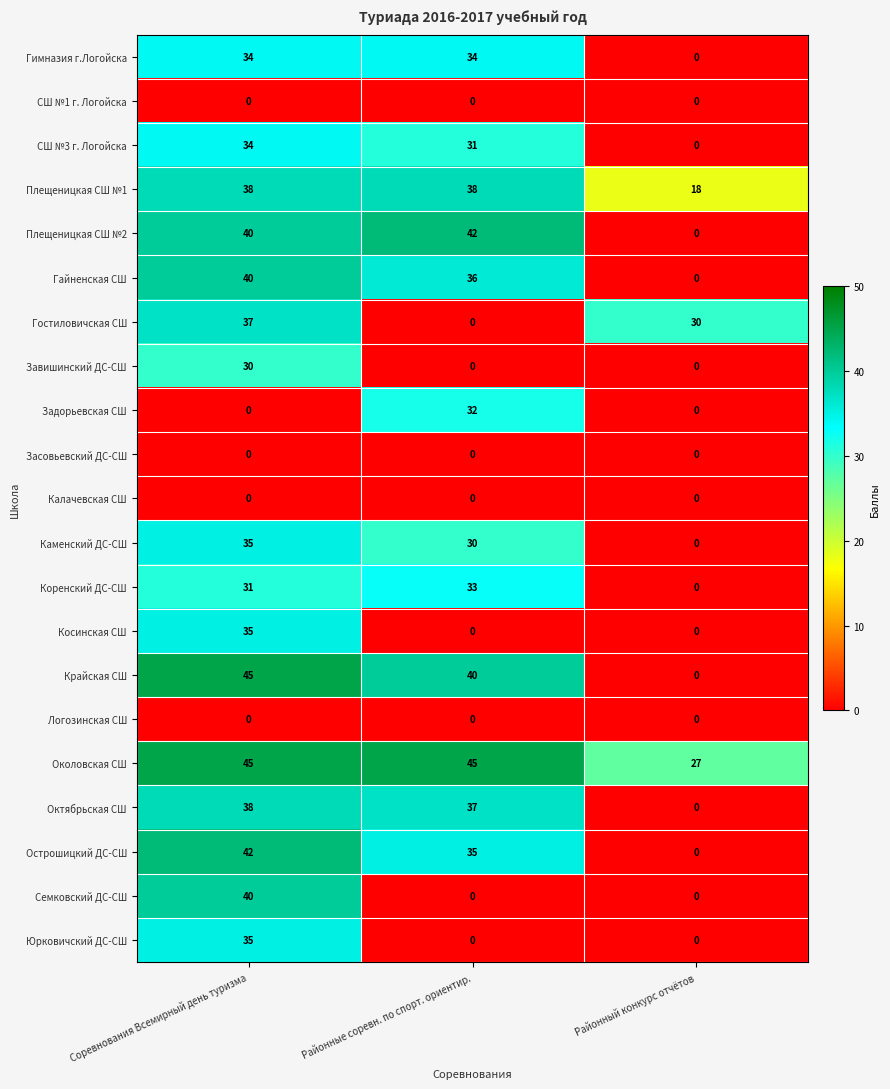

What is the difference between the Гостиловичская СШ values at Районный конкурс отчётов and Соревнования Всемирный день туризма?

7